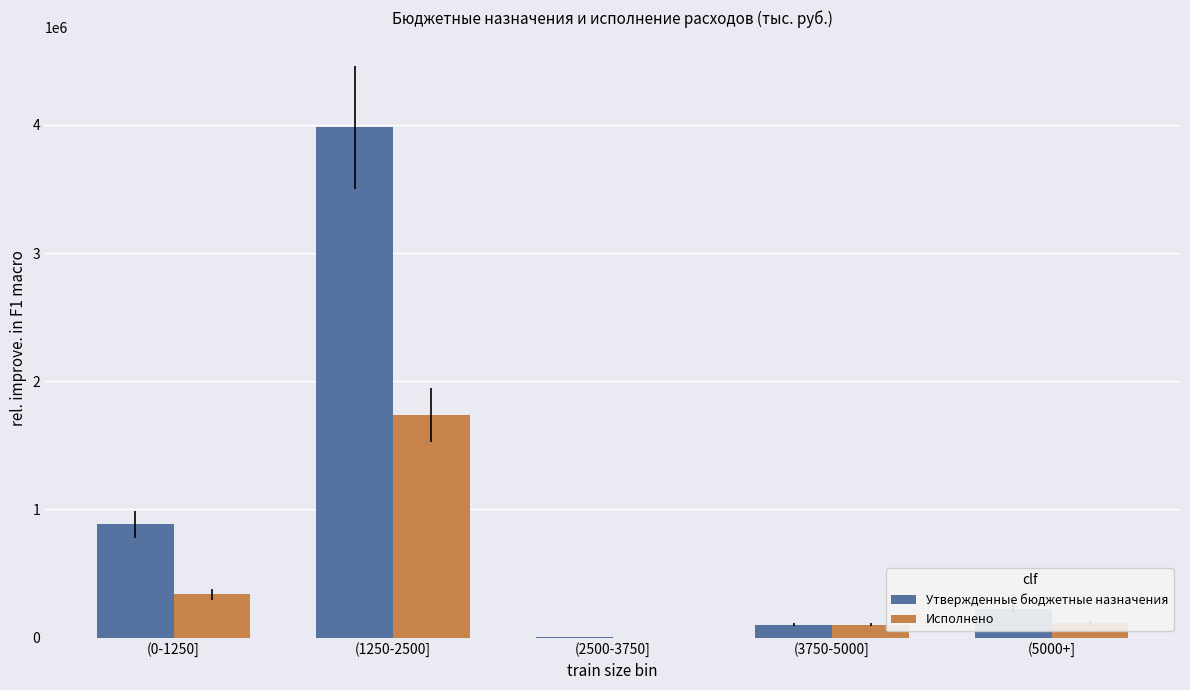

What is the sum of the Утвержденные бюджетные назначения values at (2500-3750] and (0-1250]?

888600.0